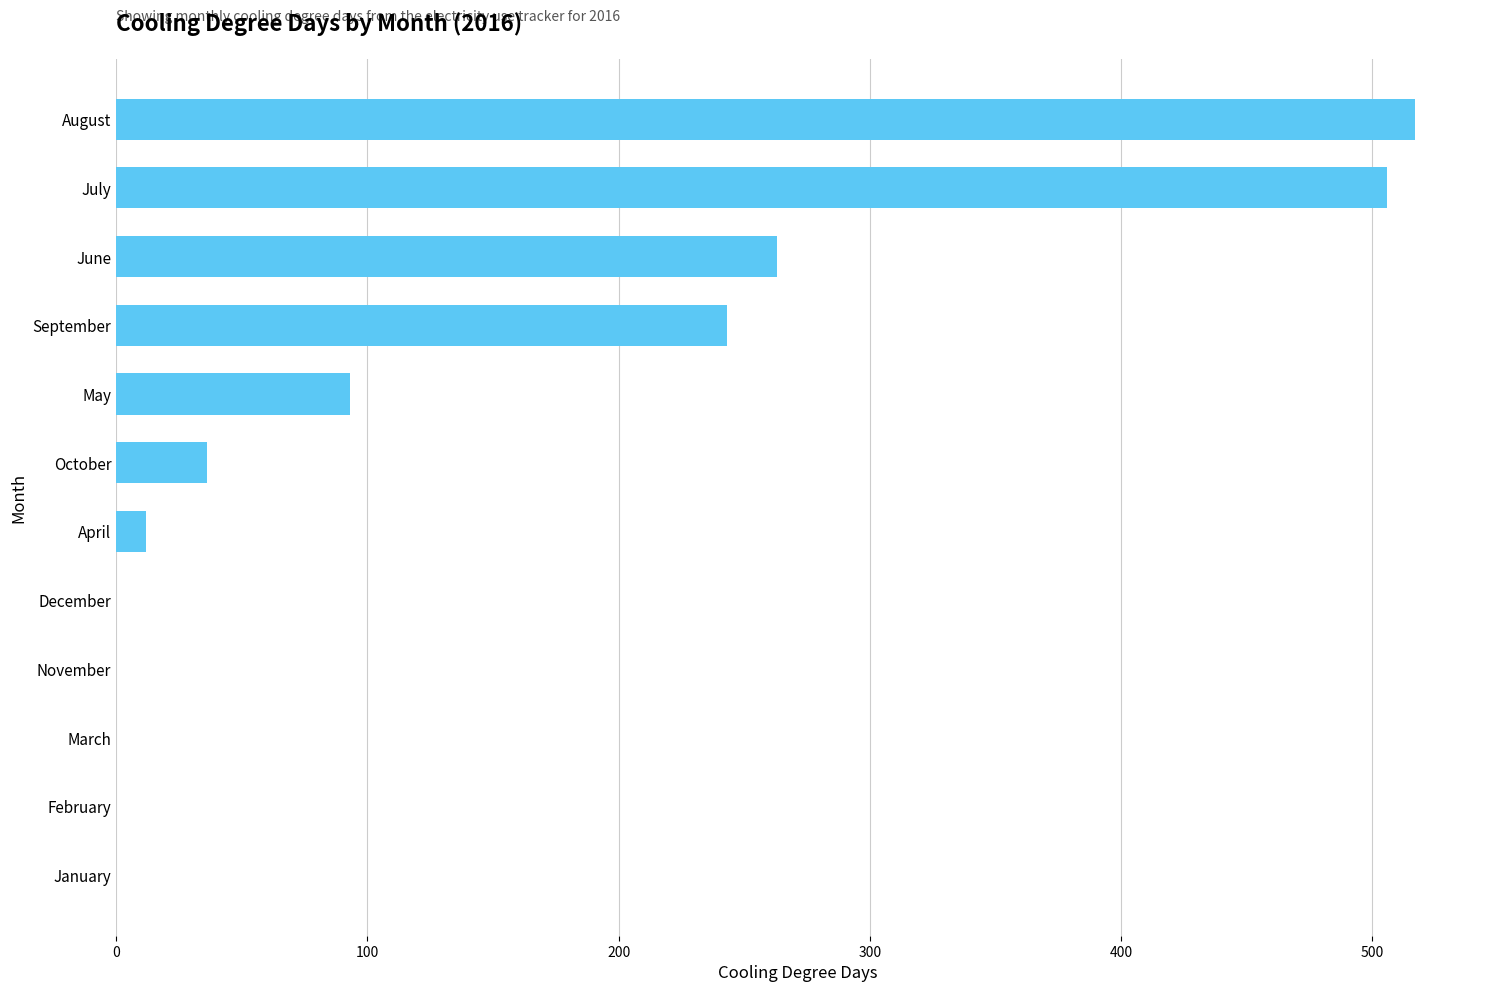

Between August and June, which is larger?

August